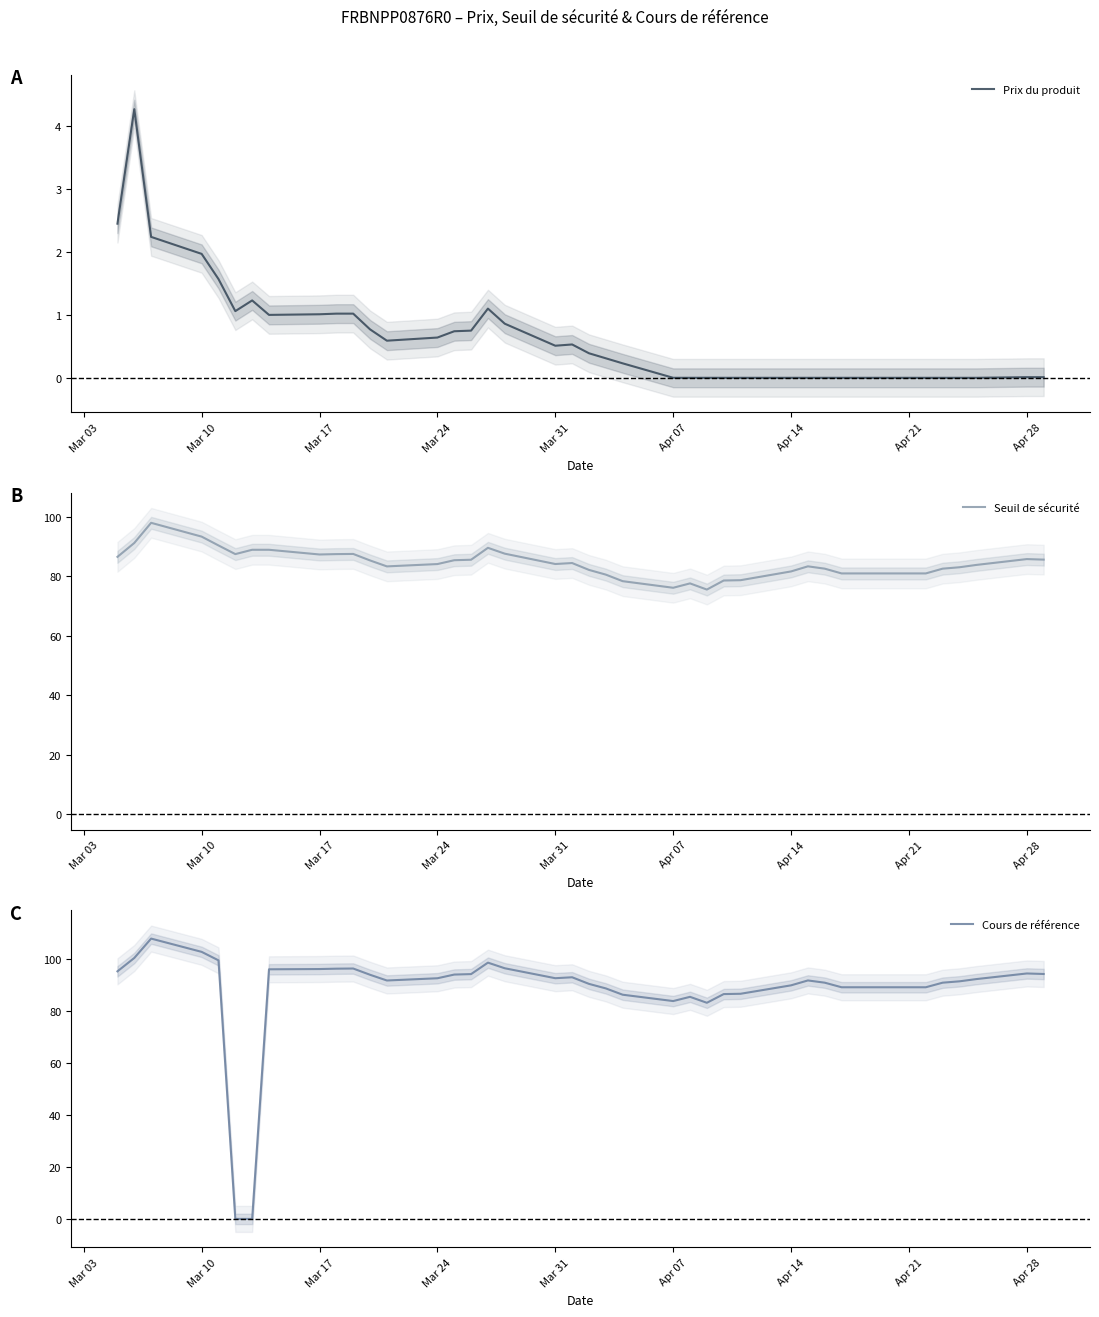

Is it true that Prix du produit equals -2.3 at Apr 14?

False